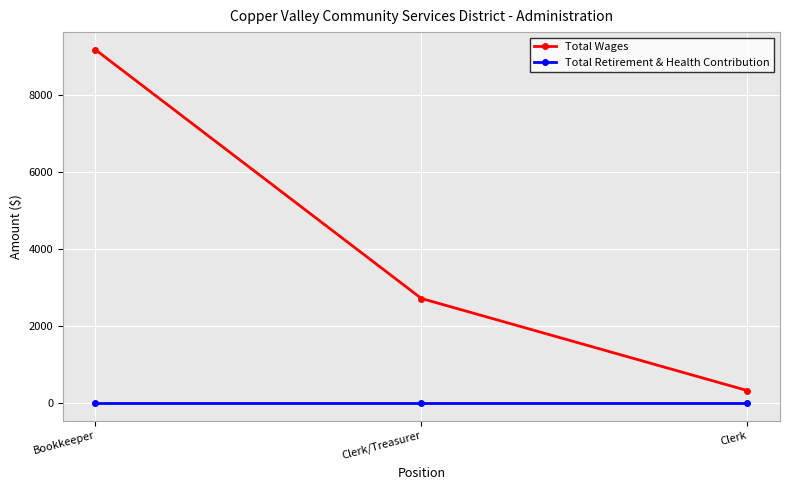

The value of Total Retirement & Health Contribution at Bookkeeper is 0. True or false?

True